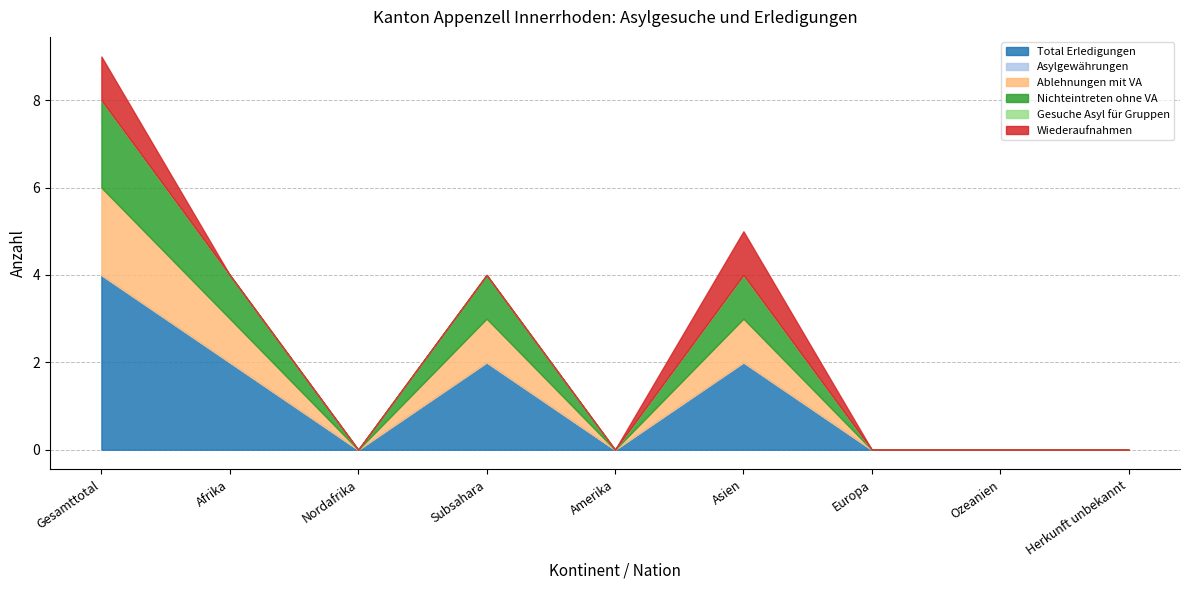

What position from the left is Amerika?

5